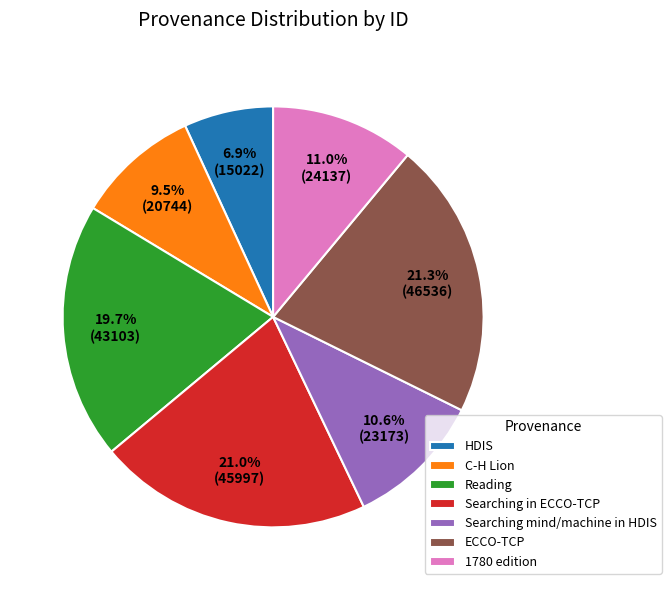

How many slices are in this pie chart?

7